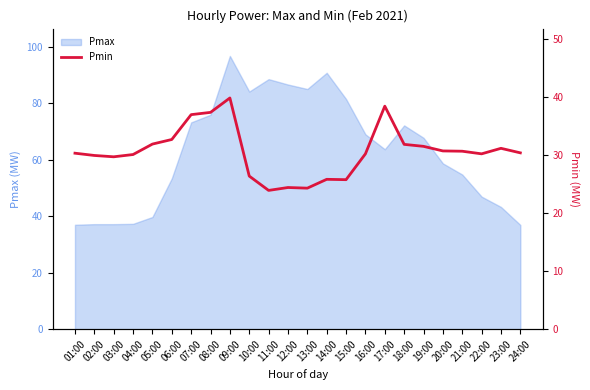

What is the minimum value for Pmax?

36.9